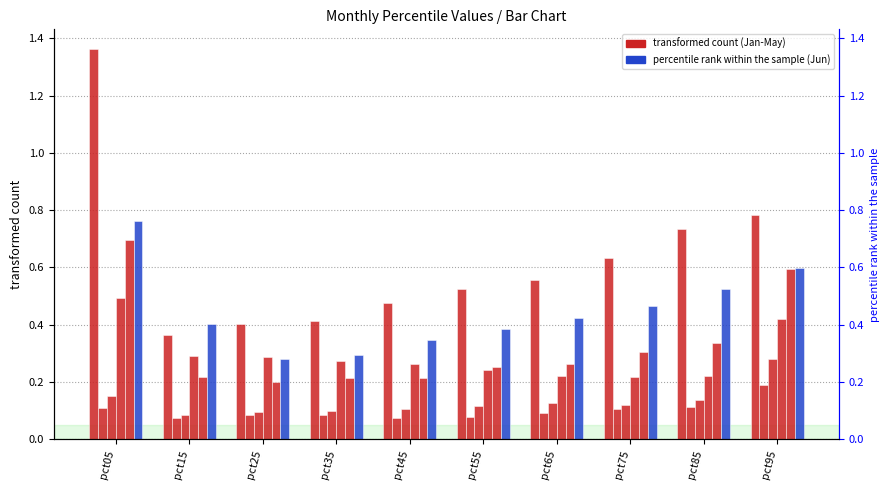

The value of May at pct85 is 0.3. True or false?

True